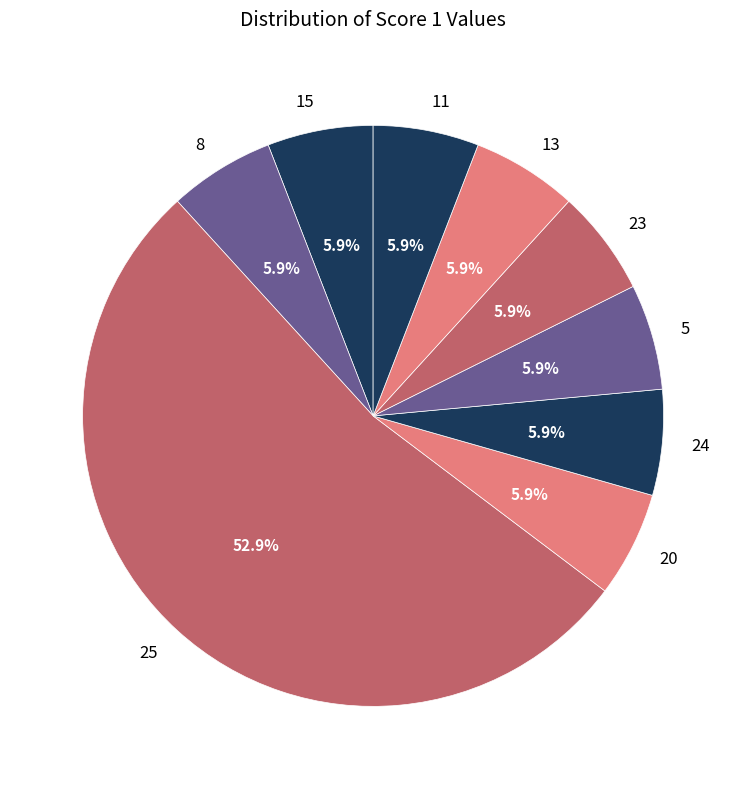

What percentage do 8 and 5 together represent?

11.8%